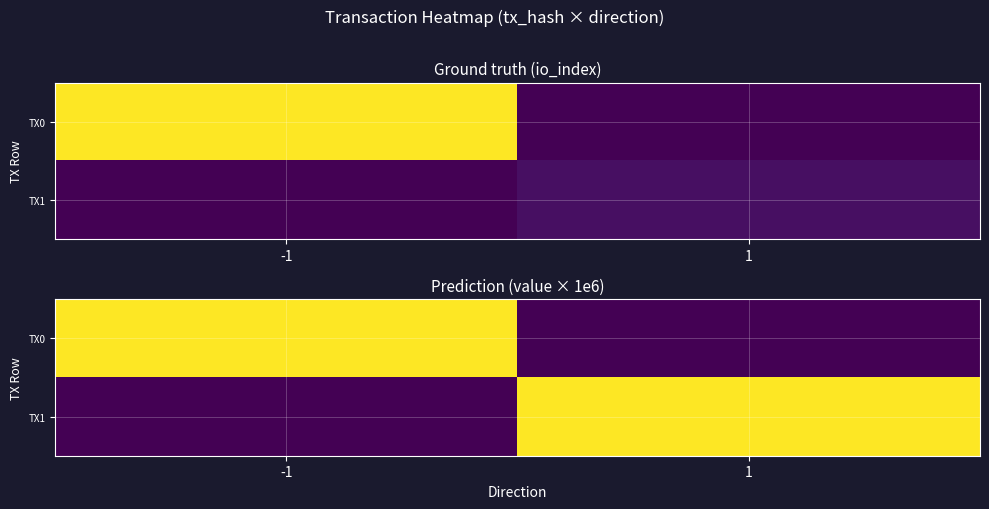

Which series has the widest spread of values?

TX0